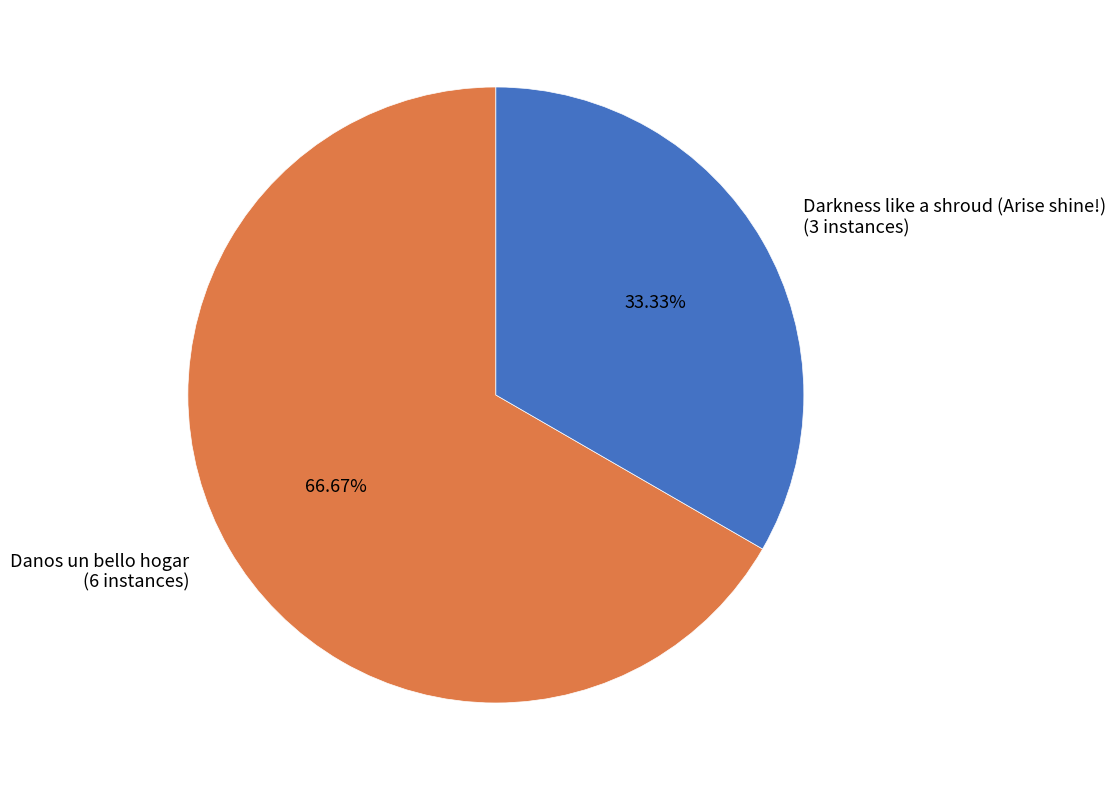

To the nearest percent, what is the average slice percentage?

50%